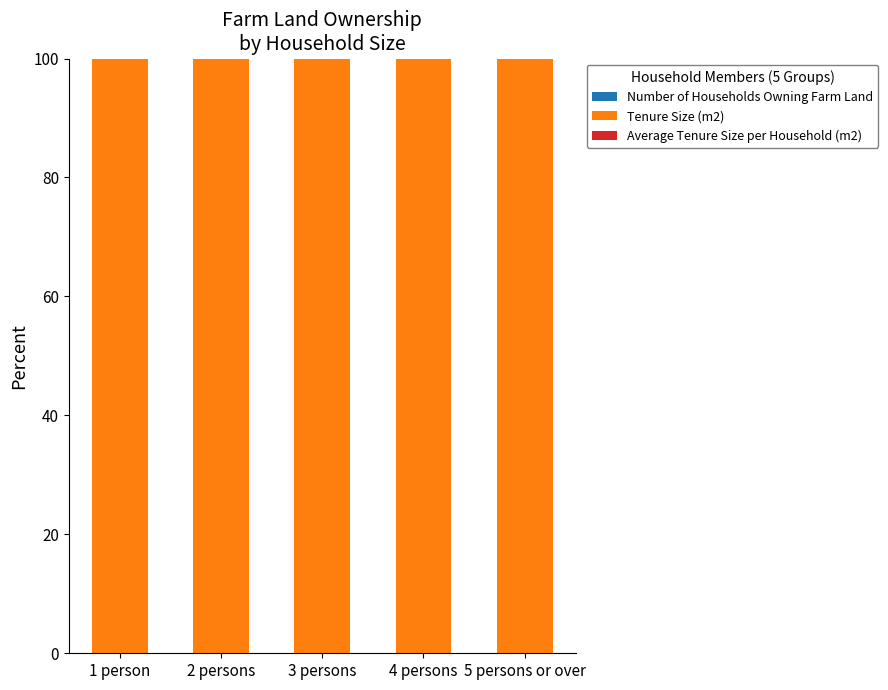

The value of Tenure Size (m2) at 5 persons or over is 66.3. True or false?

False